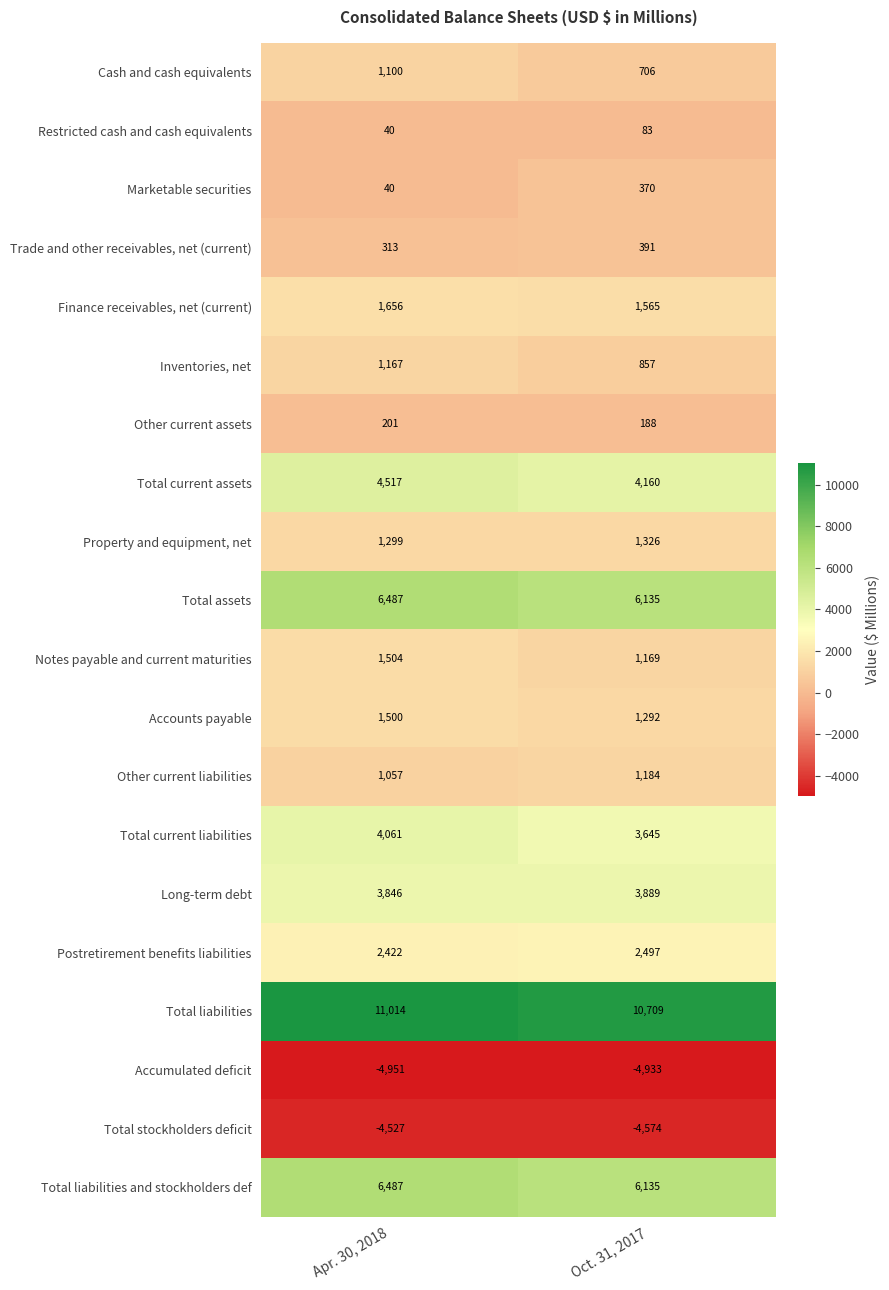

True or false: Inventories, net has a value of 857 at Oct. 31, 2017.

True